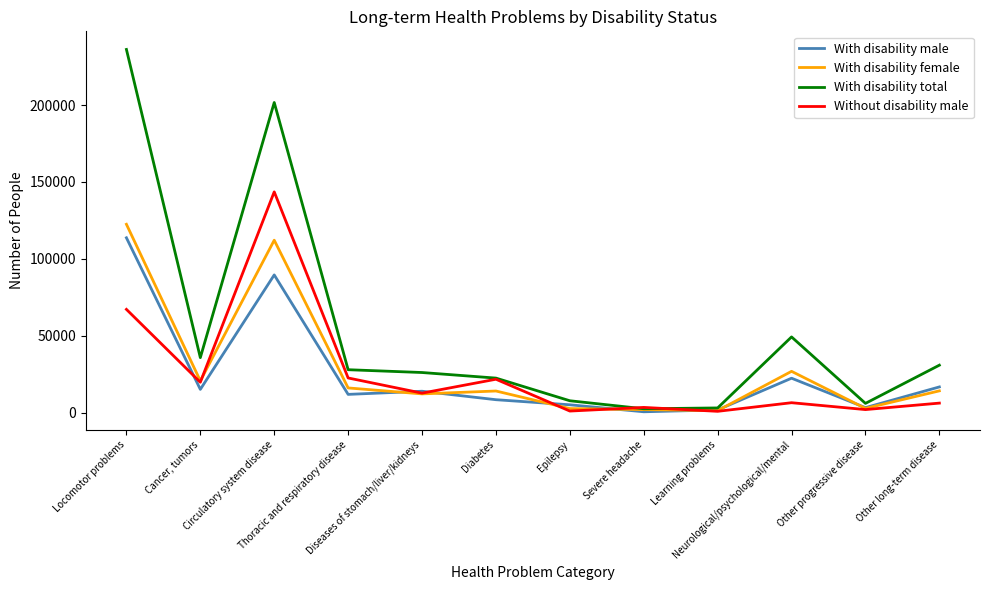

Which series has the largest total across all categories?

With disability total